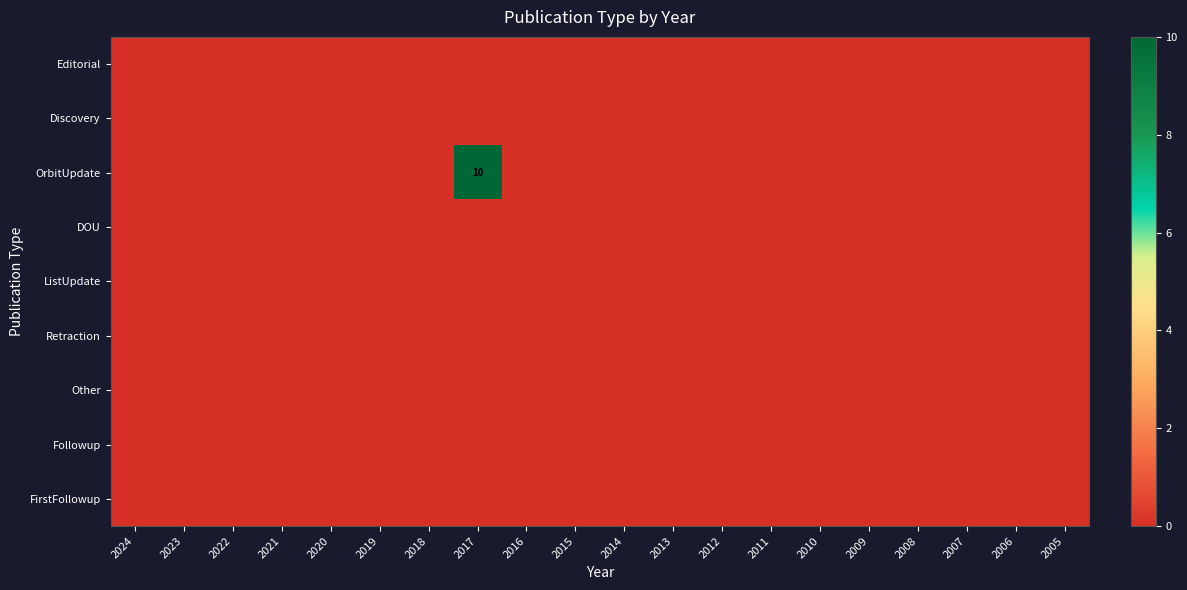

Where is Followup nearest to the value 0?

2024